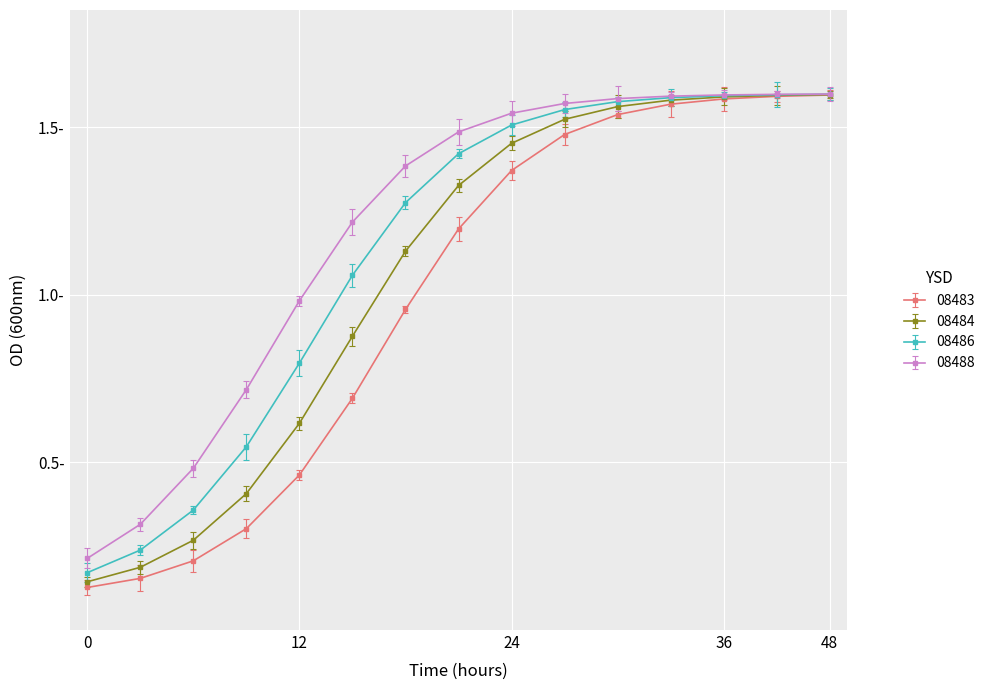

At how many categories does at least one series exceed 0?

15